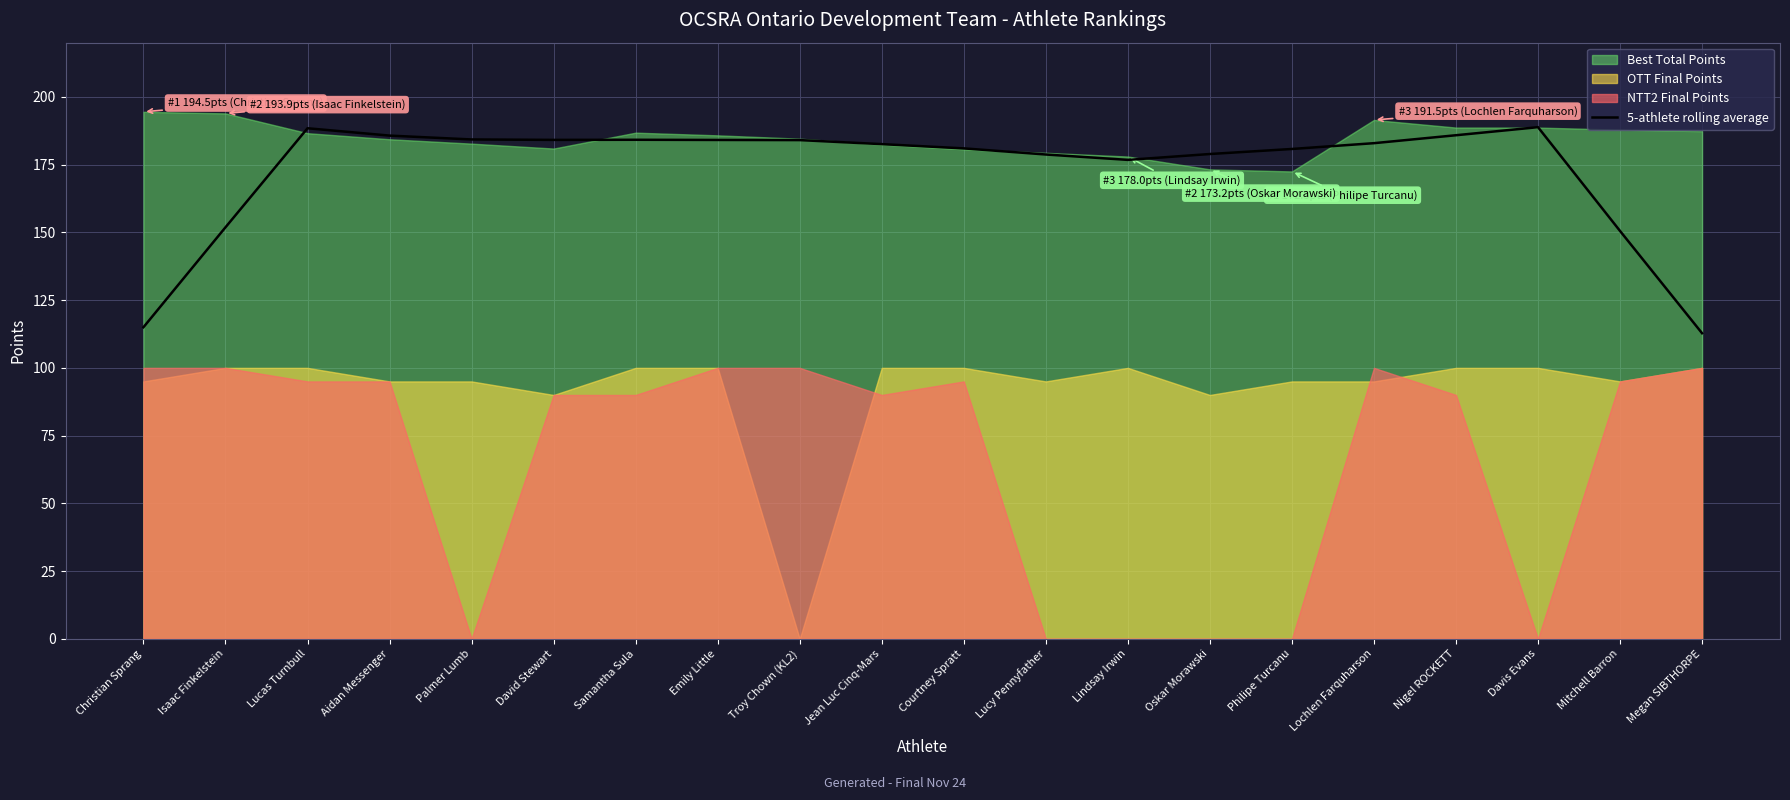

True or false: the data shows 151.9 at Isaac Finkelstein.

True